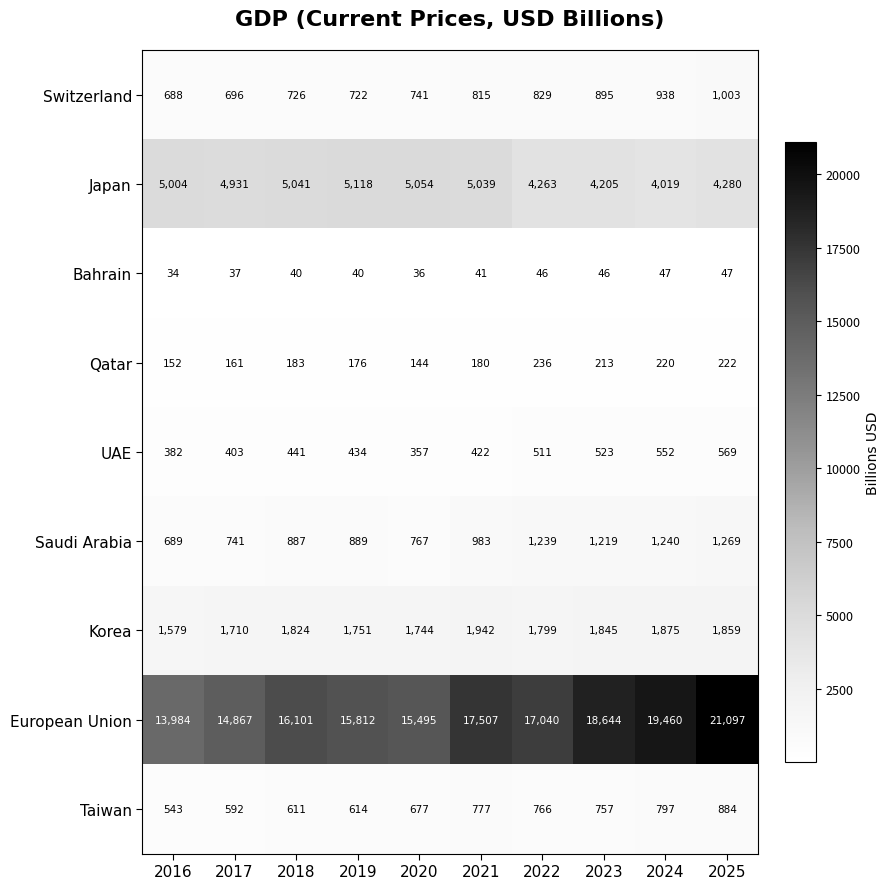

What is the difference between the Qatar values at 2019 and 2025?

46